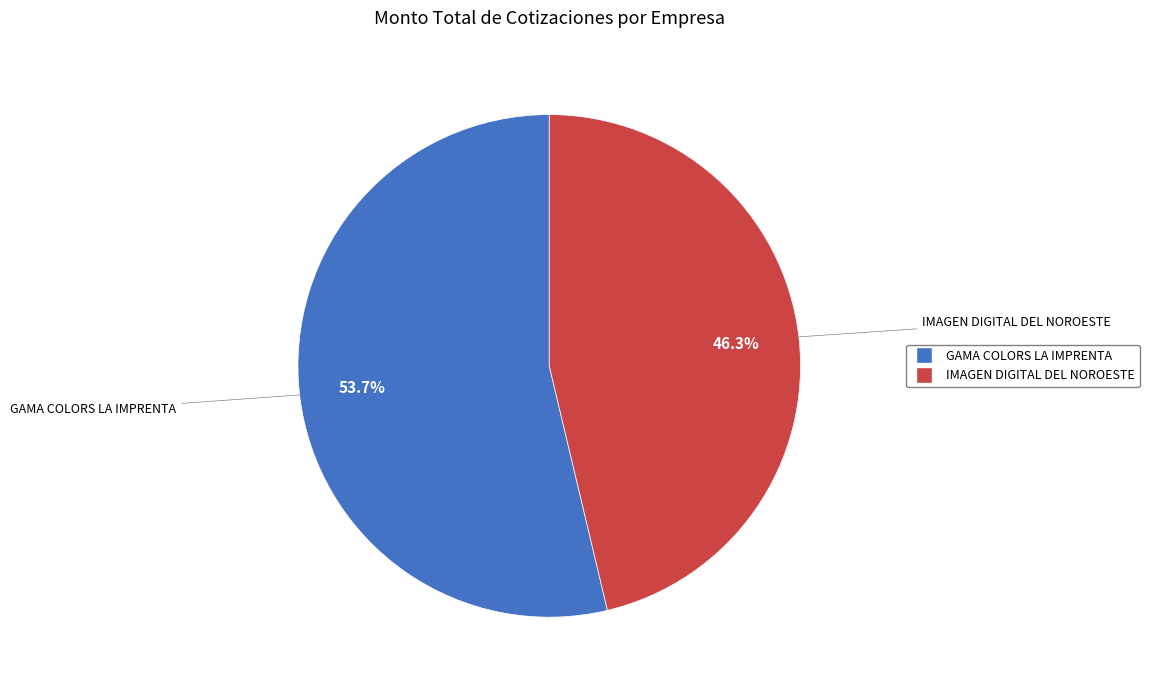

What is the ratio of the value at IMAGEN DIGITAL DEL NOROESTE to the value at GAMA COLORS LA IMPRENTA?

0.9